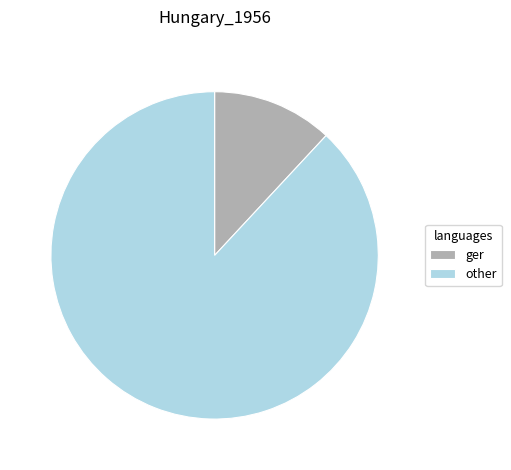

Count the number of slices in the pie.

2